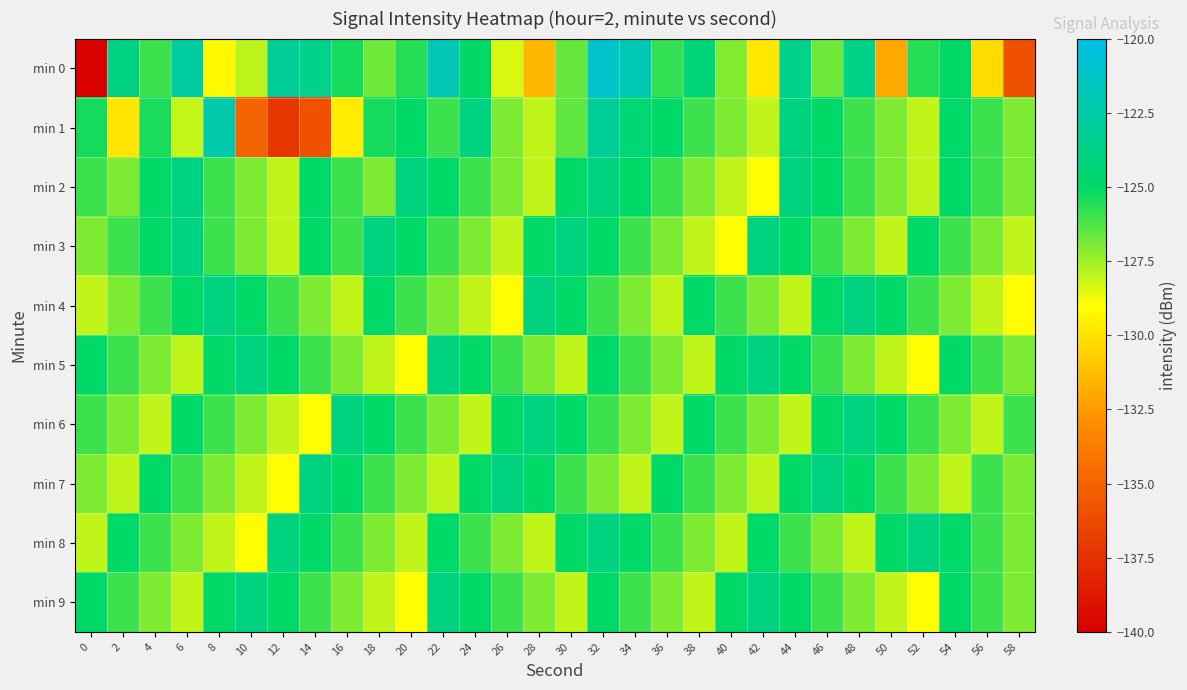

Rank the series by their maximum value, from highest to lowest.

min 0, min 1, min 2, min 3, min 4, min 5, min 6, min 7, min 8, min 9